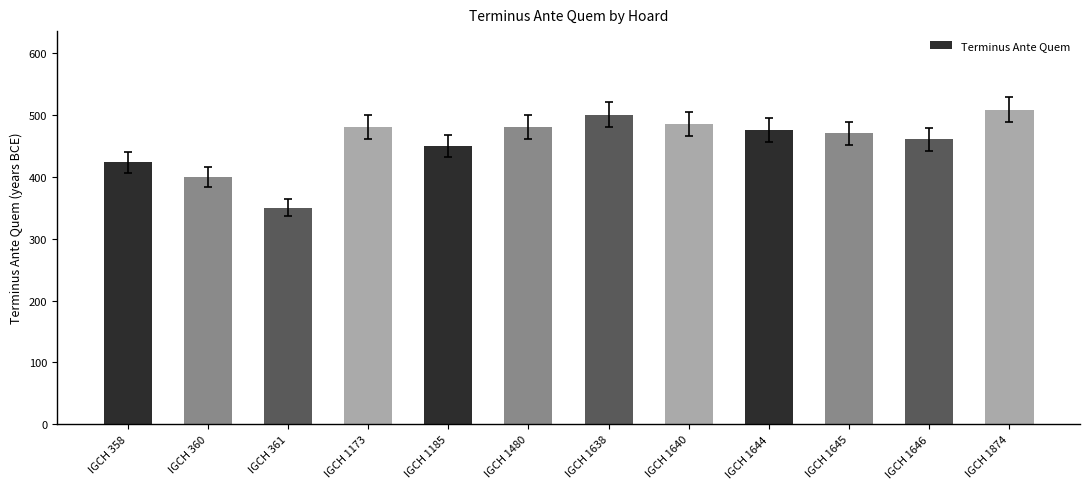

Reading right to left, transcribe all the data shown in this chart.

IGCH 1874=508	IGCH 1646=460	IGCH 1645=470	IGCH 1644=475	IGCH 1640=485	IGCH 1638=500	IGCH 1480=480	IGCH 1185=450	IGCH 1173=480	IGCH 361=350	IGCH 360=400	IGCH 358=423